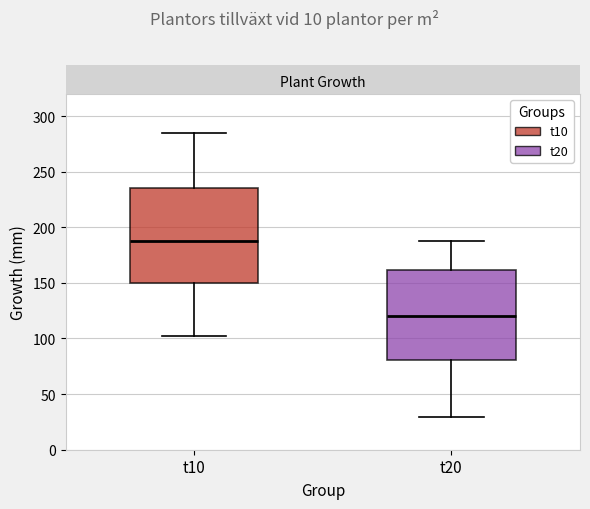

Which box has the lowest median line?

t20